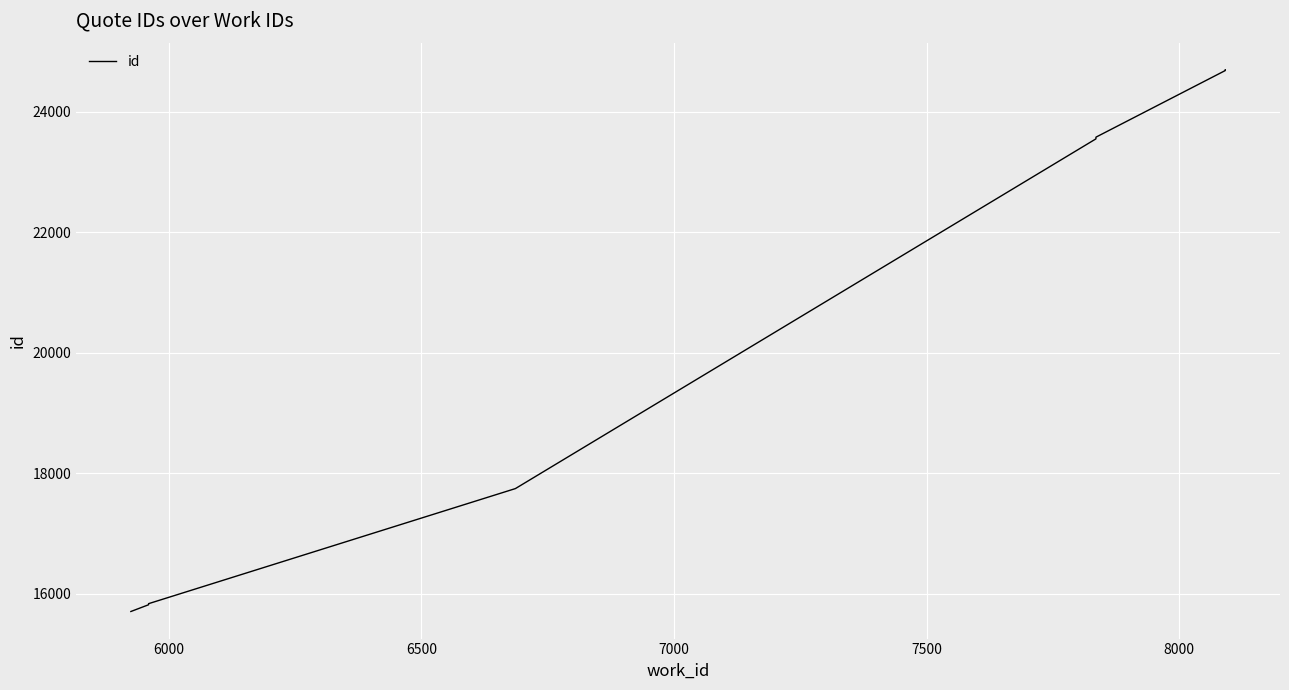

The chart shows a value of 11858 at 7500. True or false?

False